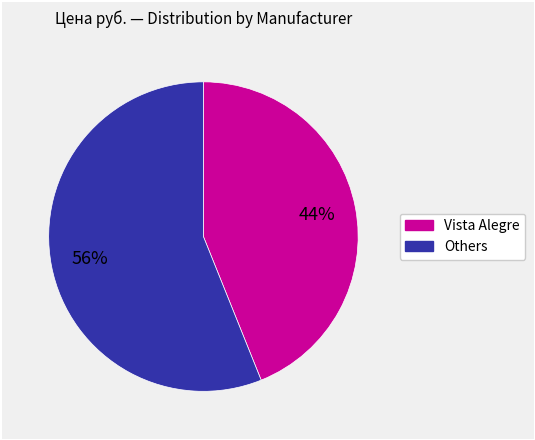

To the nearest percent, what is the average slice percentage?

50%